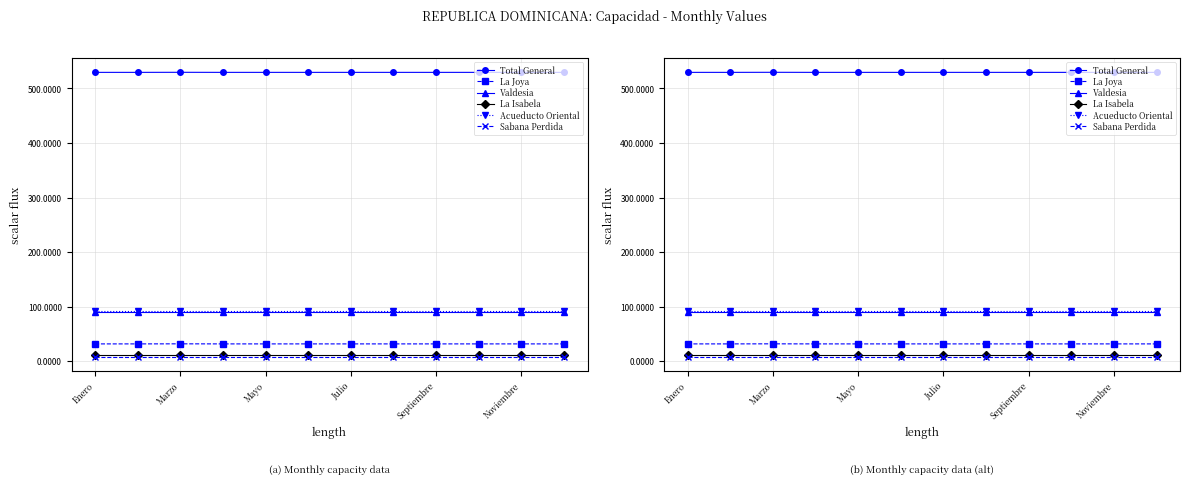

Reading right to left, what are all the values shown in this chart?

Total General: 529.5	529.5	529.5	529.5	529.5	529.5	529.5	529.5	529.5	529.6	529.5	529.5
La Joya: 31.7	31.7	31.7	31.7	31.7	31.7	31.7	31.7	31.7	31.8	31.7	31.7
Valdesia: 91.0	91.0	91.0	91.0	91.0	91.0	91.0	91.0	91.0	91.0	91.0	91.0
La Isabela: 11.5	11.5	11.5	11.5	11.5	11.5	11.5	11.5	11.5	11.5	11.5	11.5
Acueducto Oriental: 91.3	91.3	91.3	91.3	91.3	91.3	91.3	91.3	91.3	91.3	91.3	91.3
Sabana Perdida: 8.3	8.3	8.3	8.3	8.3	8.3	8.3	8.3	8.3	8.3	8.3	8.3